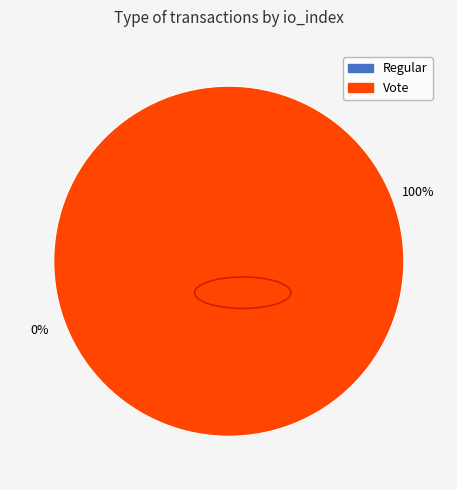

To the nearest percent, what is the difference between the Vote and Regular slice percentages?

100%